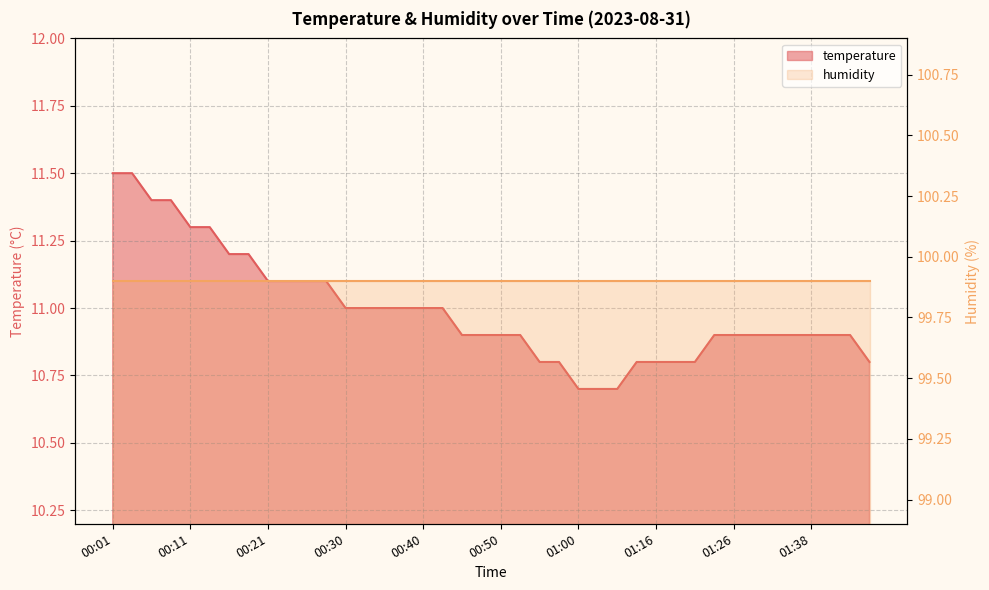

What is the change in value from 00:23 to 00:38?

-0.1